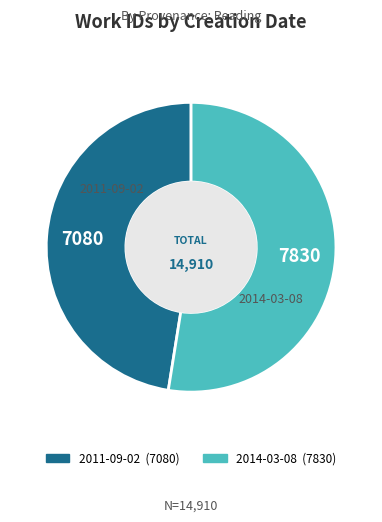

Rank the categories by value from lowest to highest.

2011-09-02, 2014-03-08